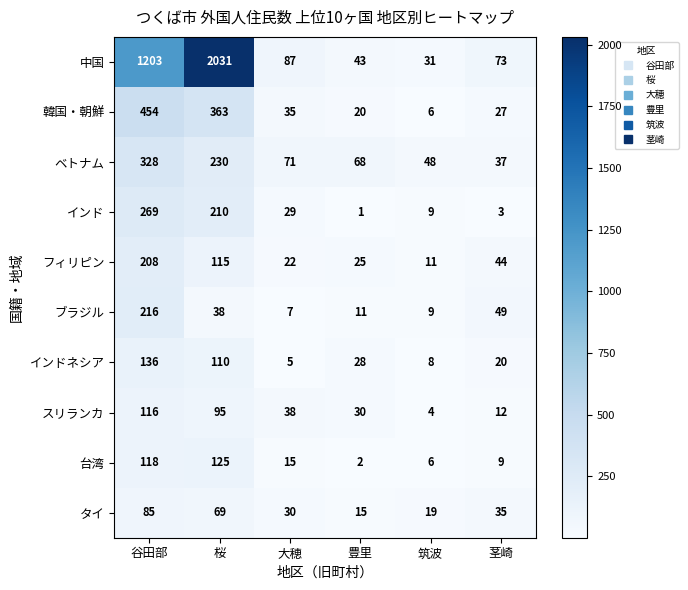

Is it true that 韓国・朝鮮 equals 8 at 筑波?

False